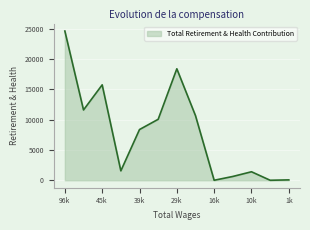

What is the difference between the maximum and minimum values?

24598